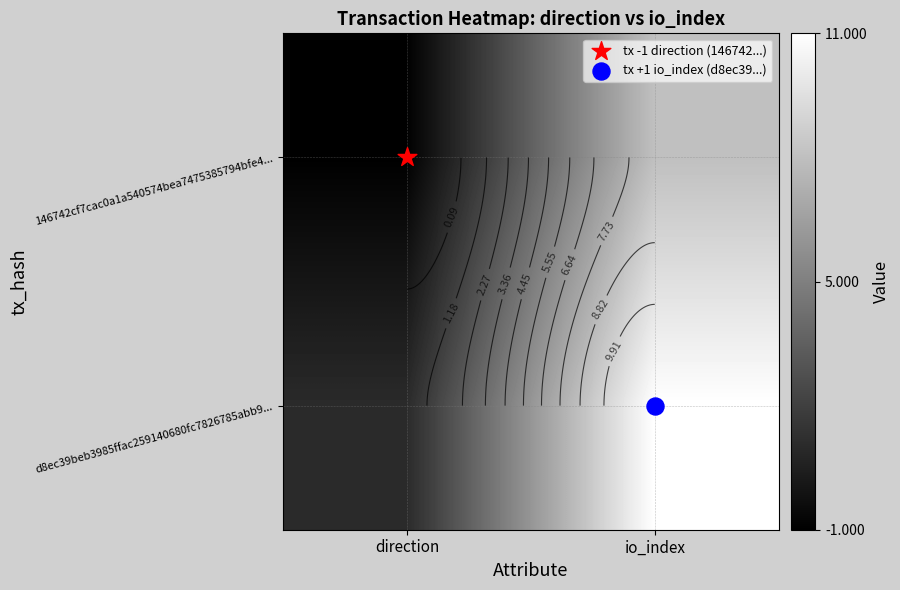

What is the difference between the highest and lowest values at direction?

2